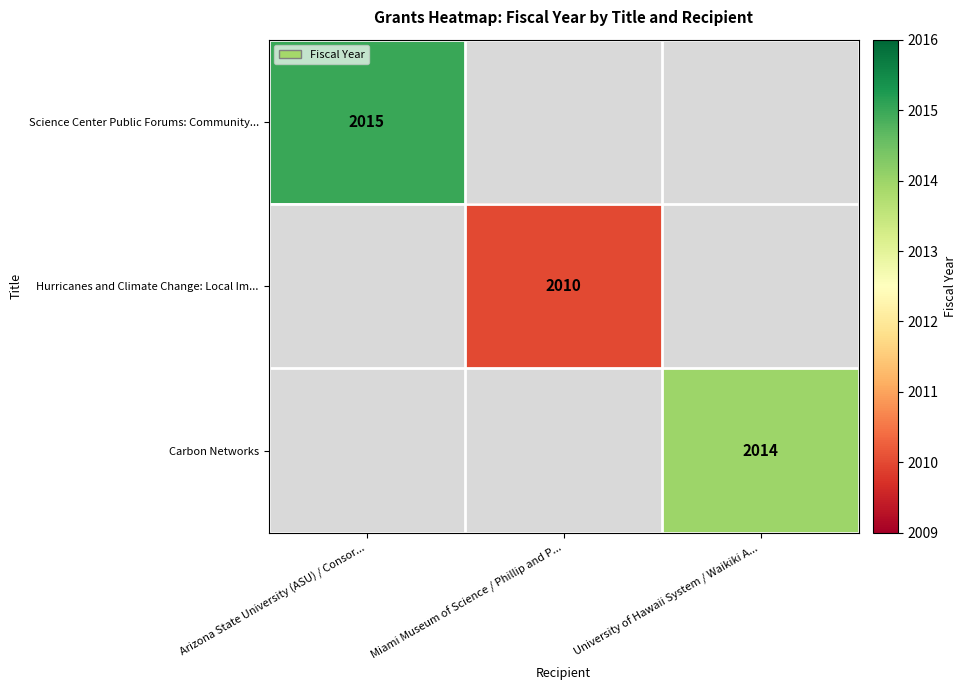

The value of Carbon Networks at University of Hawaii System / Waikiki A... is 2014. True or false?

True